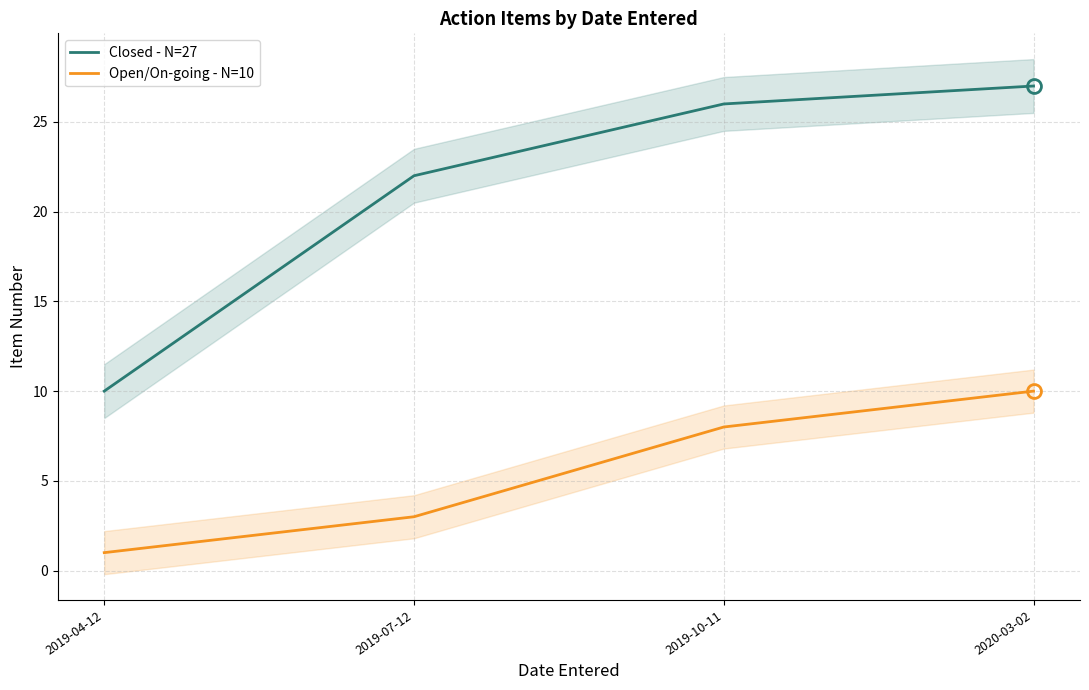

What value does the Open/On-going - N=10 series have at 2019-04-12?

1